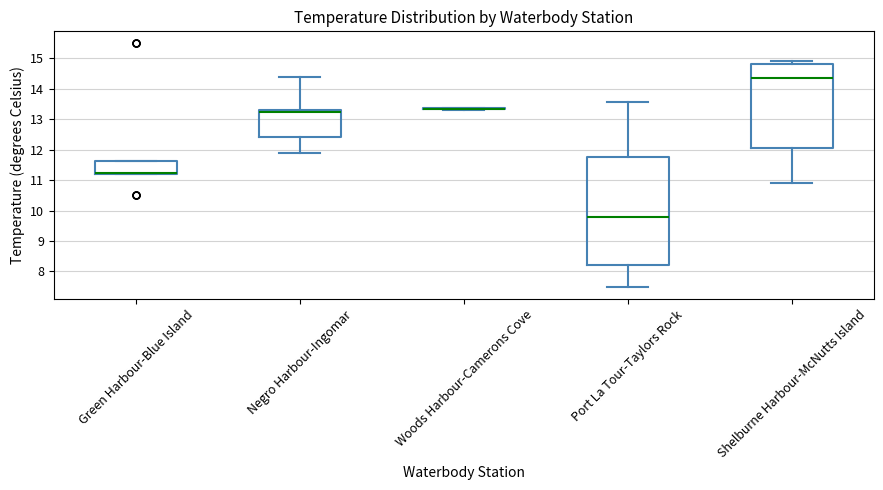

Reading left to right, read every box against the y-axis: the position of its median line, the range the box covers, and the ends of its whiskers. The values are not printed on the chart, so give them approximately, as read against the axis.

Green Harbour-Blue Island: median 11.2 (just above the box's lower edge), box 11.2 to 11.6, whiskers 11.2 to 11.6
Negro Harbour-Ingomar: median 13.2, box 12.4 to 13.3, whiskers 11.9 to 14.4
Woods Harbour-Camerons Cove: box collapsed to a line at 13.3, whiskers 13.3 to 13.4
Port La Tour-Taylors Rock: median 9.8, box 8.2 to 11.8, whiskers 7.5 to 13.6
Shelburne Harbour-McNutts Island: median 14.4, box 12.1 to 14.8, whiskers 10.9 to 14.9